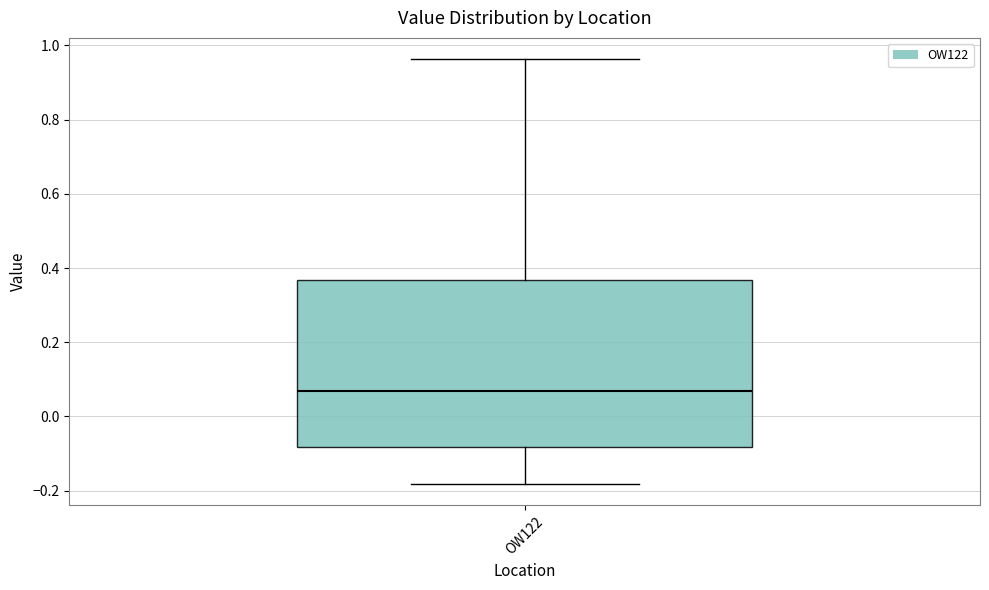

Read this box plot against the y-axis: the position of the median line, the range covered by the box, and the ends of both whiskers. The values are not printed on the chart, so give them approximately, as read against the axis.

median 0.06, box -0.08 to 0.36, whiskers -0.18 to 0.96